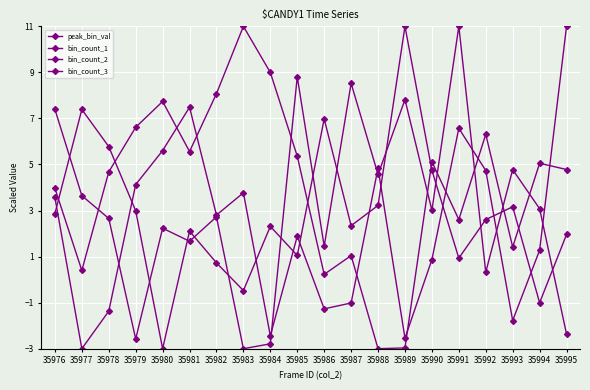

How many data points in bin_count_3 are less than 3?

10